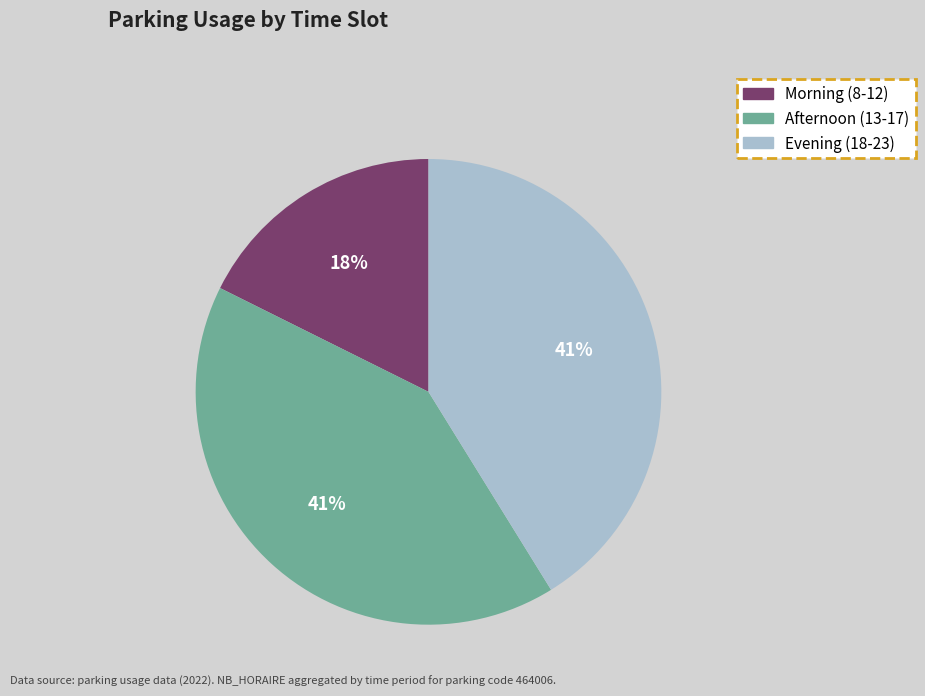

To the nearest percent, what is the average slice percentage?

33%